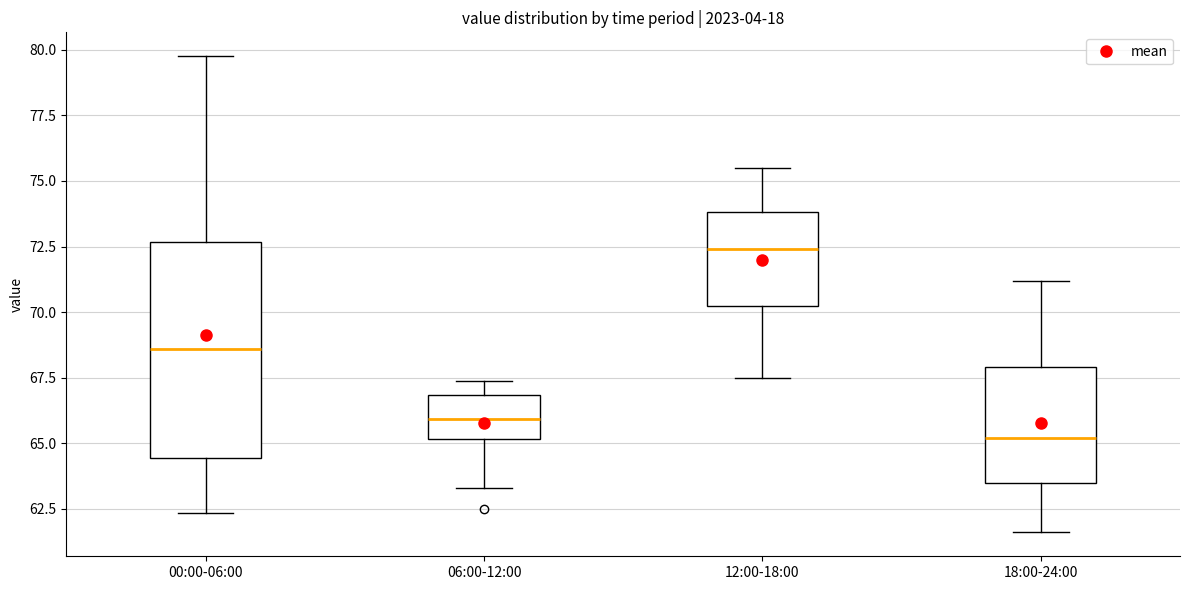

Reading left to right, read every box against the y-axis: the position of its median line, the range the box covers, and the ends of its whiskers. The values are not printed on the chart, so give them approximately, as read against the axis.

00:00-06:00: median 68.5, box 64.5 to 72.5, whiskers 62.5 to 80.0
06:00-12:00: median 66.0, box 65.0 to 67.0, whiskers 63.5 to 67.5
12:00-18:00: median 72.5, box 70.5 to 74.0, whiskers 67.5 to 75.5
18:00-24:00: median 65.0, box 63.5 to 68.0, whiskers 61.5 to 71.0